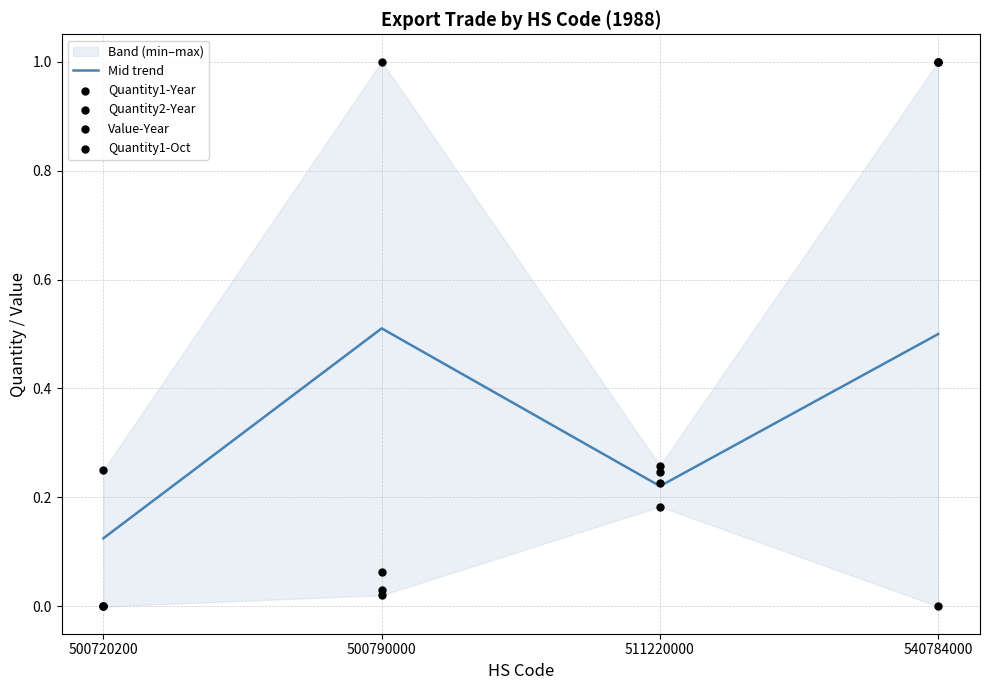

Which series contains the lowest Y value?

Quantity1-Year